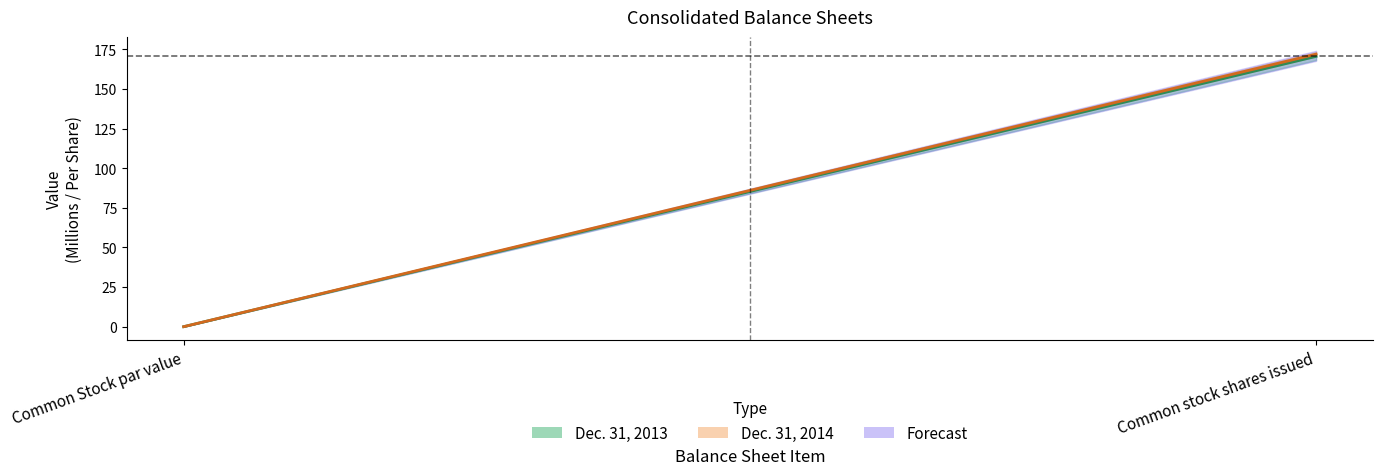

What position from the left is Common stock shares issued?

2